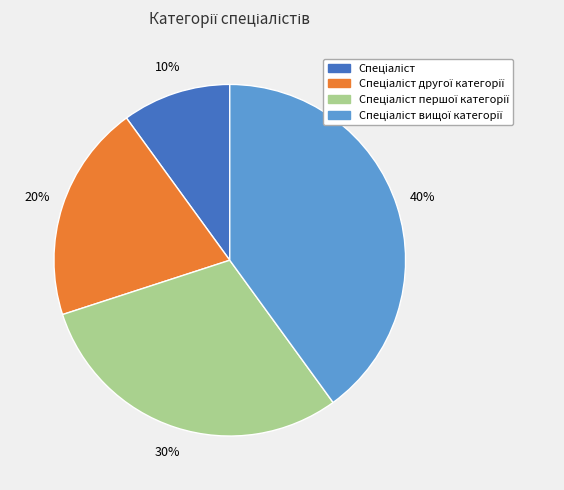

To the nearest percent, what is the difference between the largest and smallest slice percentages?

30%